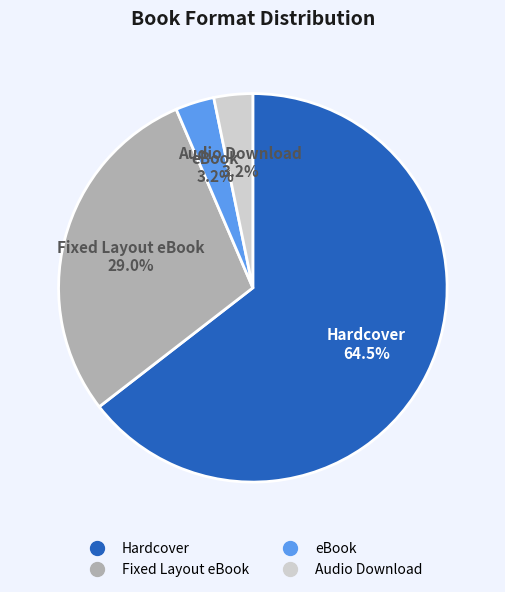

What portion of the pie excludes Fixed Layout eBook?

71.0%